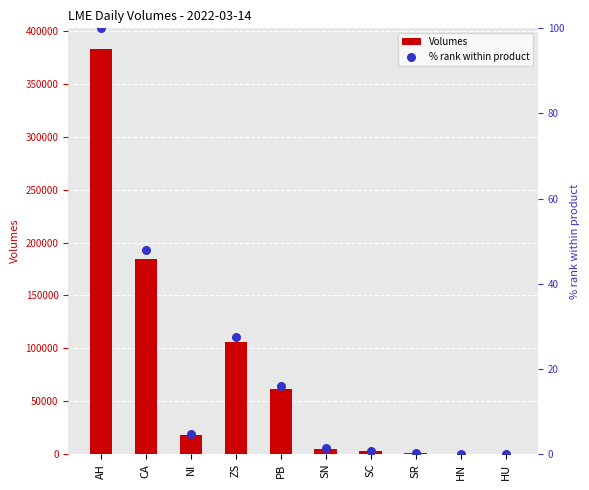

What is the total value across all series at SR?

545.1